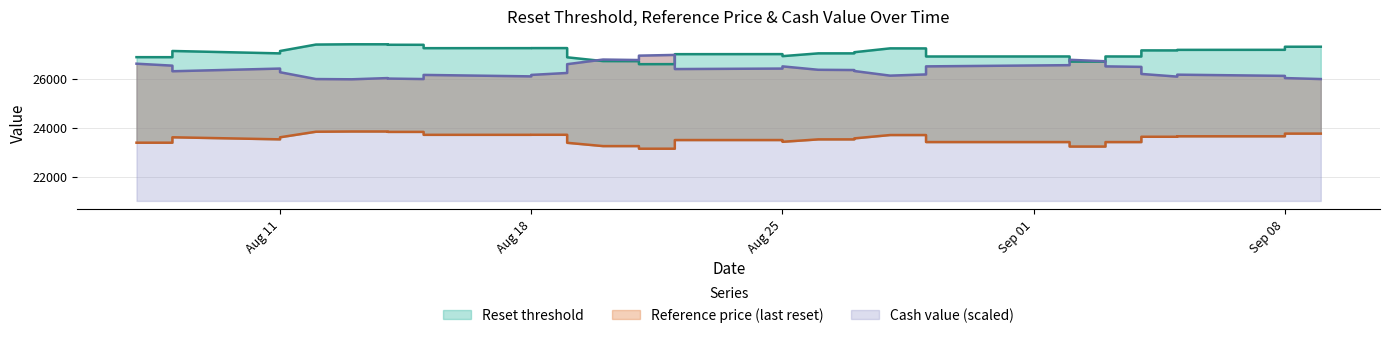

The value of Cash value at Aug 25 is 8818.1. True or false?

False